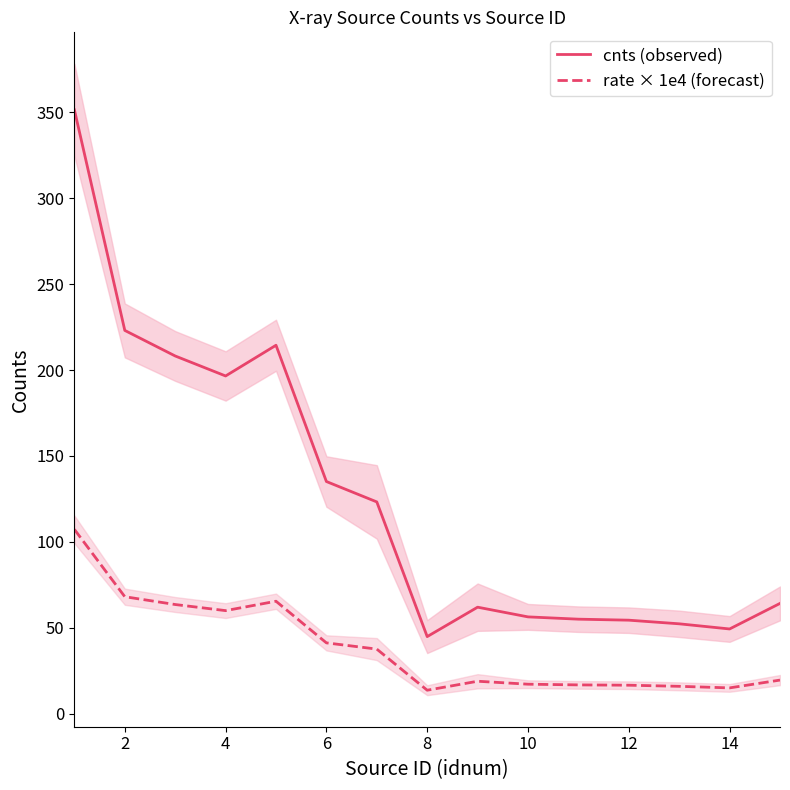

True or false: rate × 1e4 (forecast) and cnts (observed) cross at least once.

False